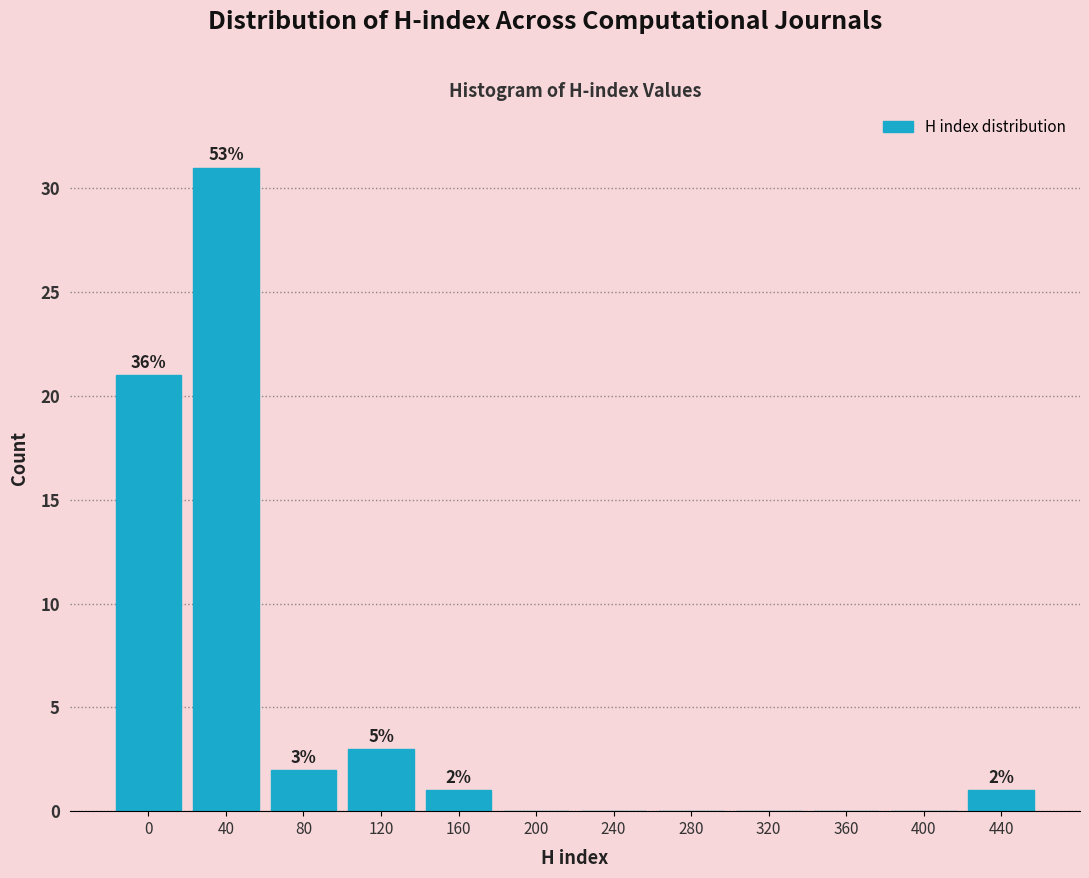

Reading left to right, list all the values displayed in this chart.

0=21	40=31	80=2	120=3	160=1	200=0	240=0	280=0	320=0	360=0	400=0	440=1